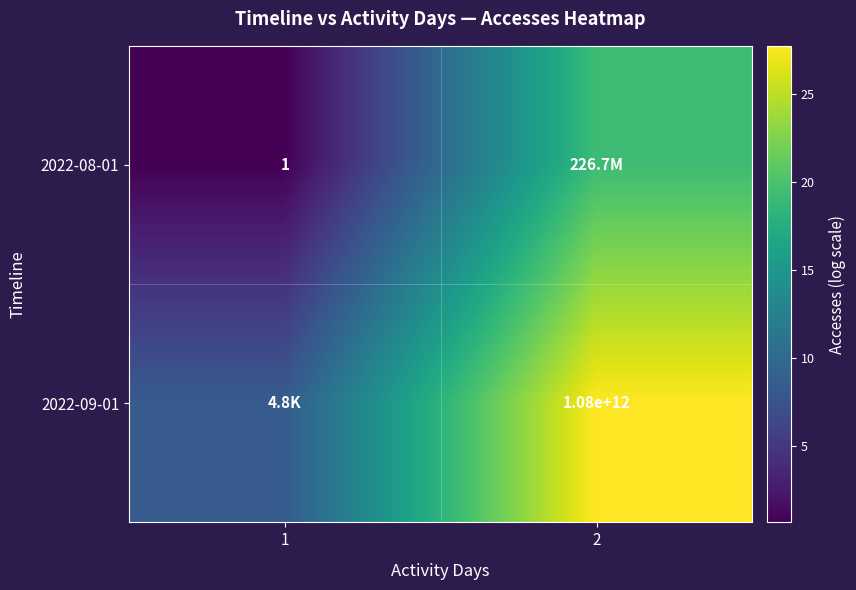

At which label is 2022-08-01 closest to 9?

1